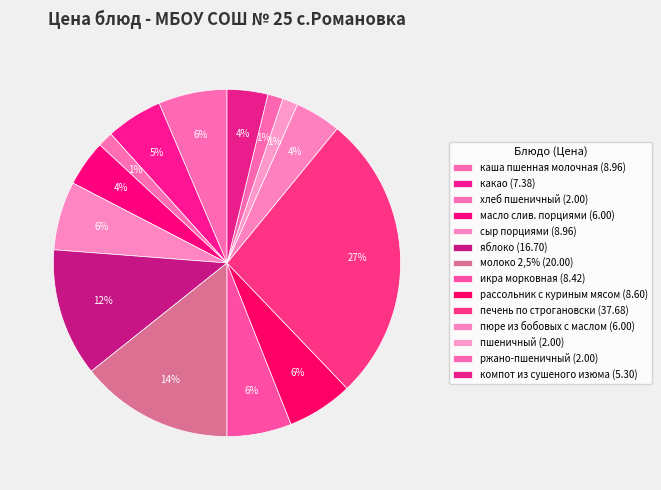

Count the number of slices in the pie.

14